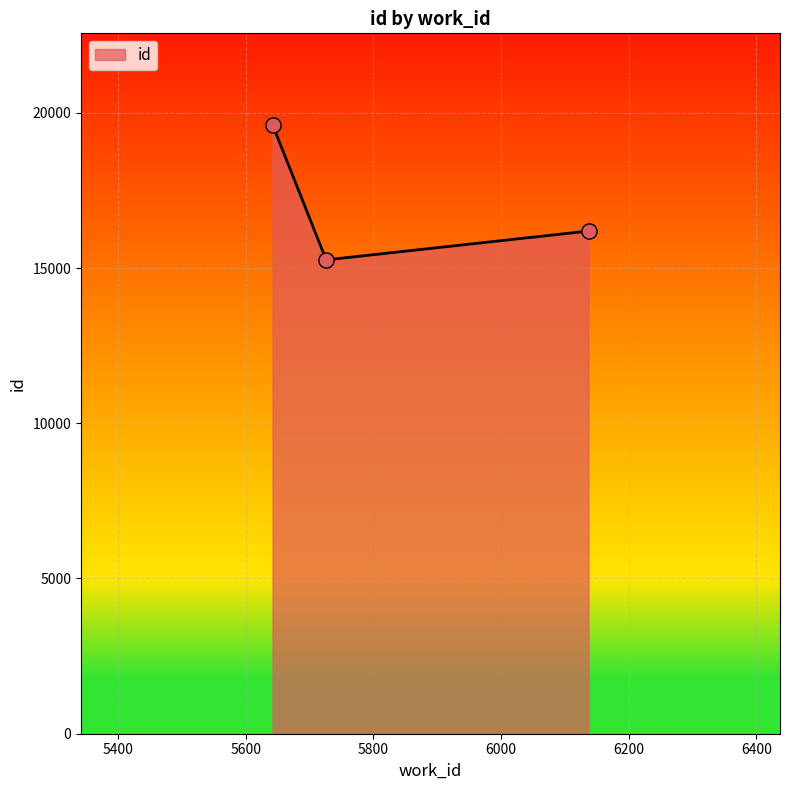

What is the difference between the maximum and second lowest values?

3426